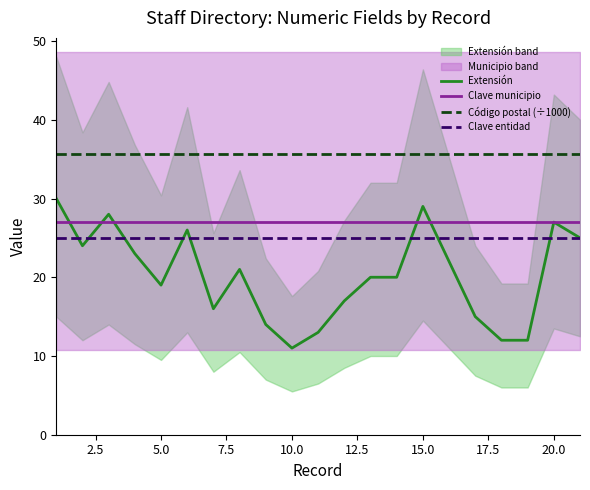

Is it true that Código postal (÷1000) equals 35.7 at 10.0?

True